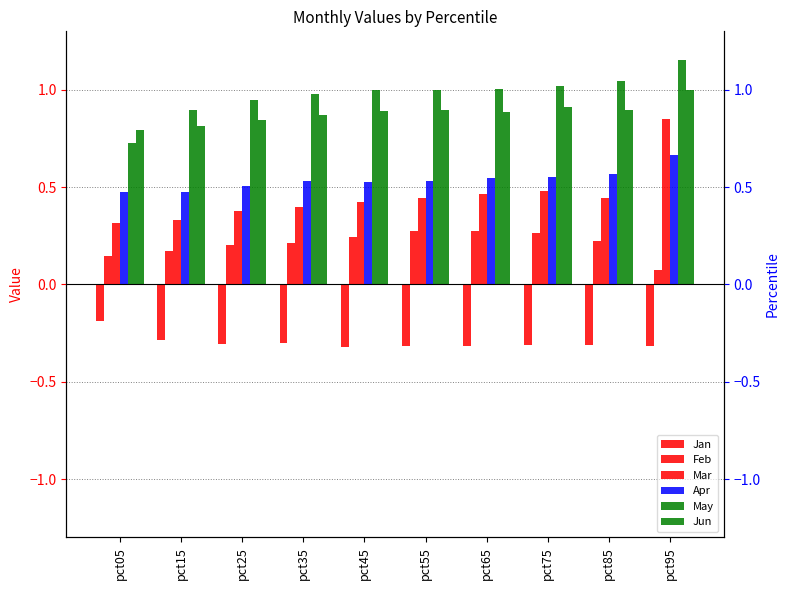

Which has a higher value, pct55 or pct45?

pct55